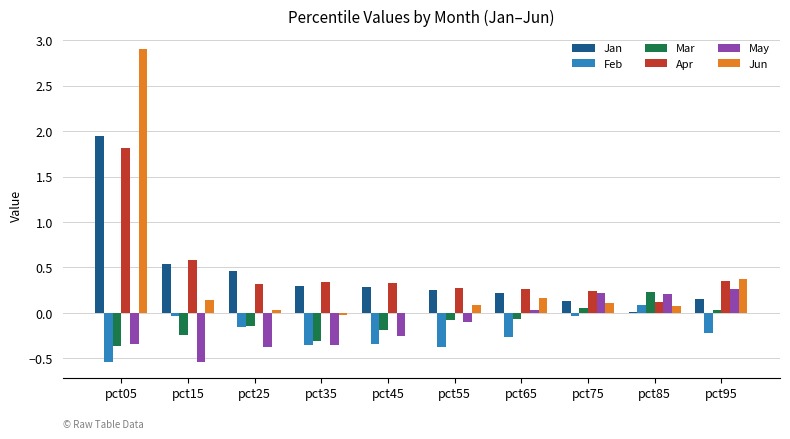

True or false: Jan has a value of 0.8 at pct15.

False